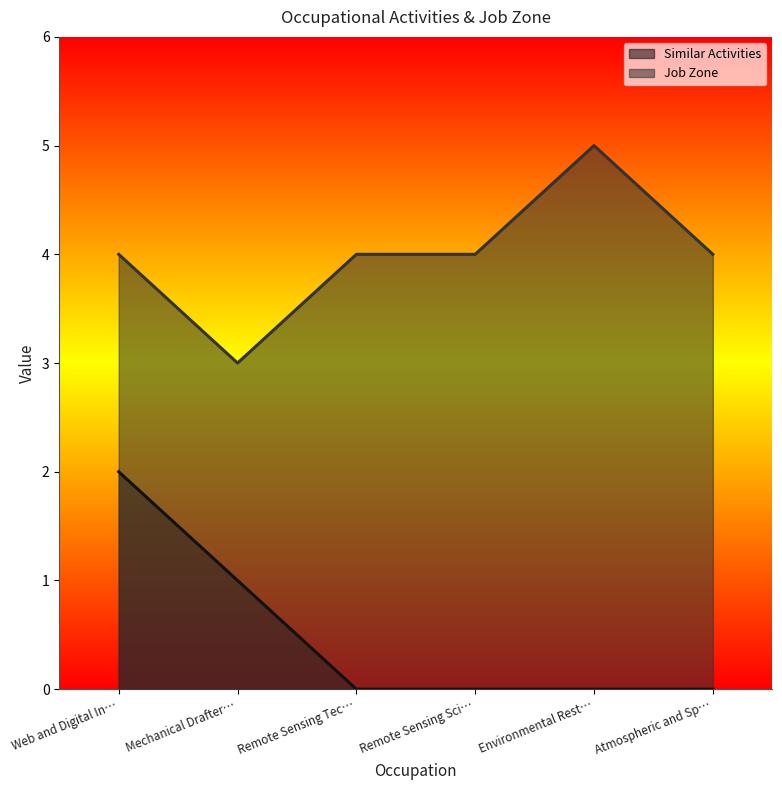

At which category is the sum across all series the highest?

Web and Digital In…